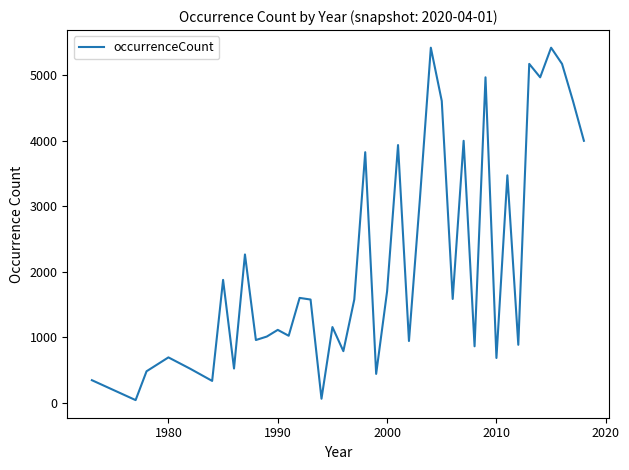

What is the difference between the maximum and minimum values?

5379